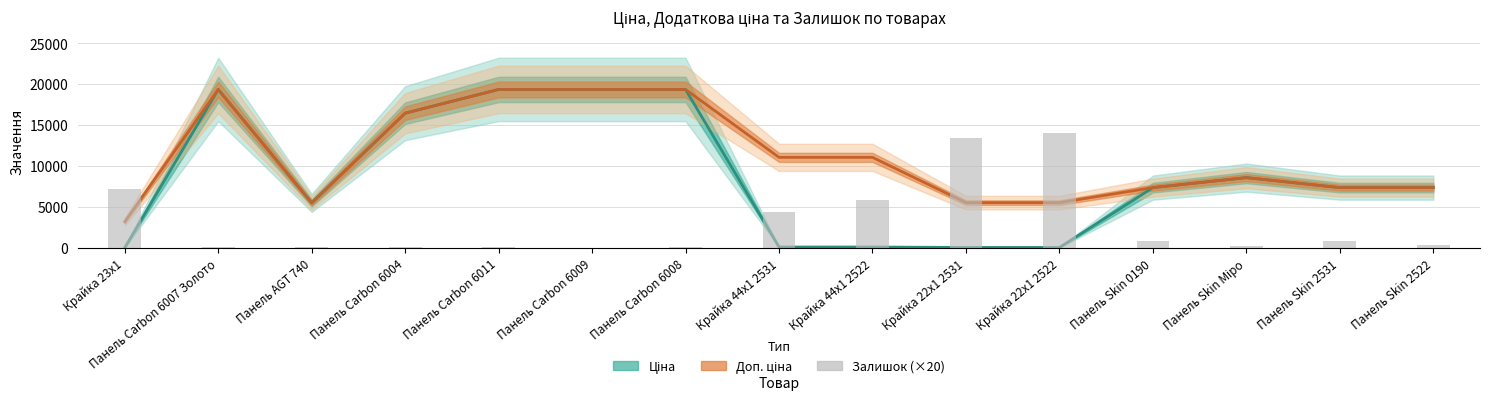

True or false: the data shows 349 at Панель Skin Міро.

False